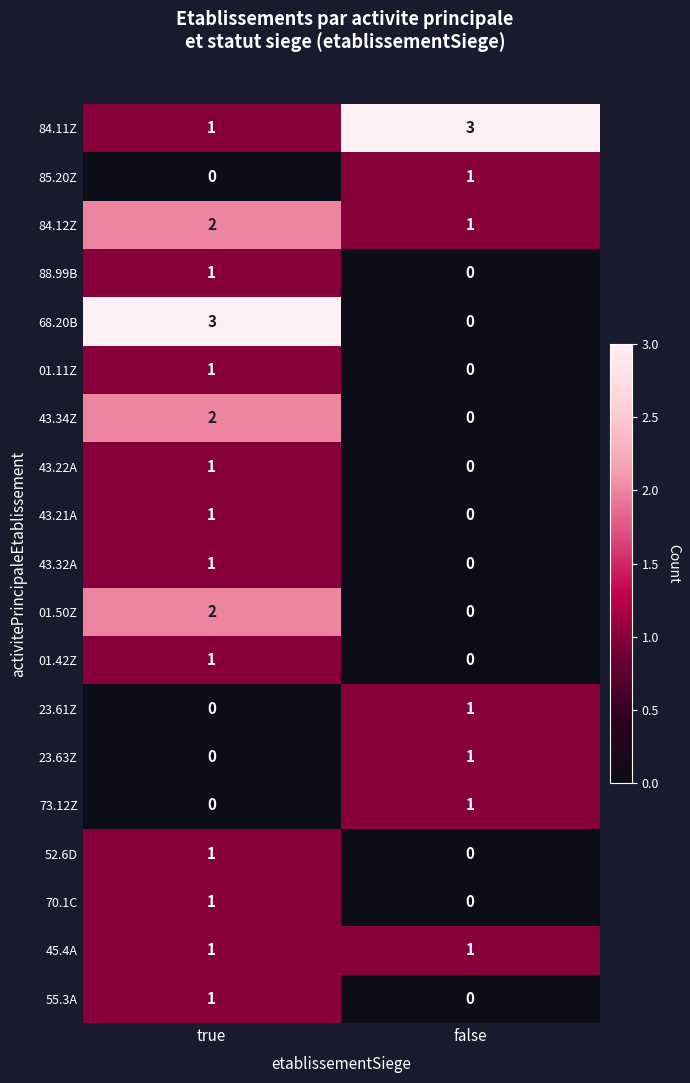

How many distinct data groups are displayed?

19